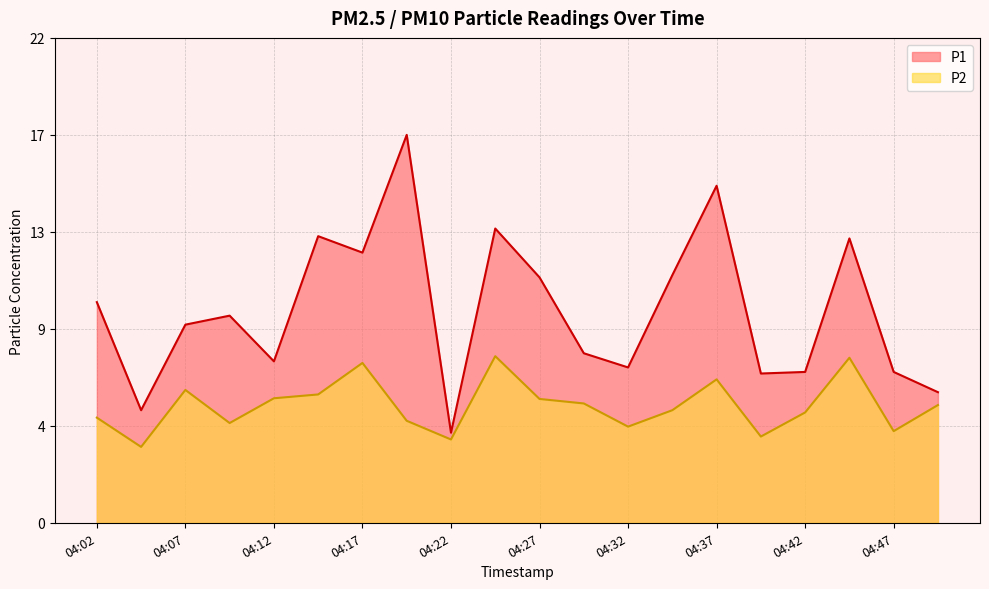

What is the approximate value of P2 at 04:19?

4.5